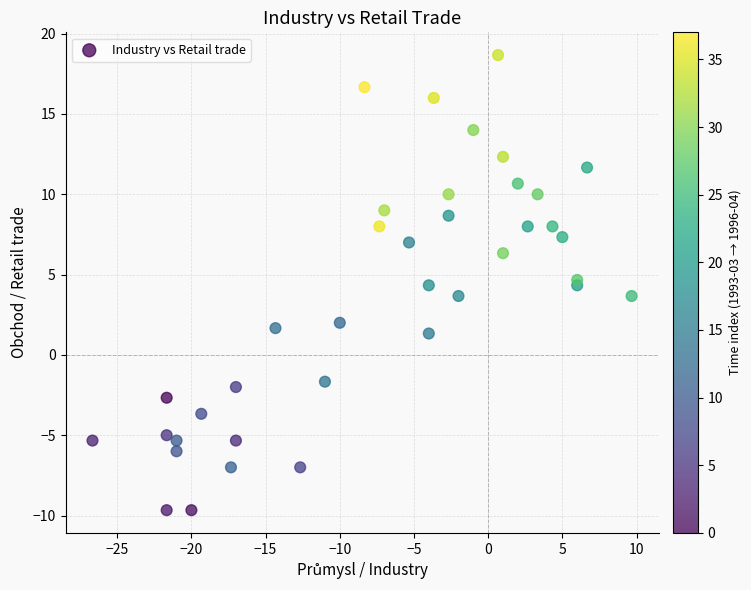

What is the range of Y values (max minus min)?

28.3